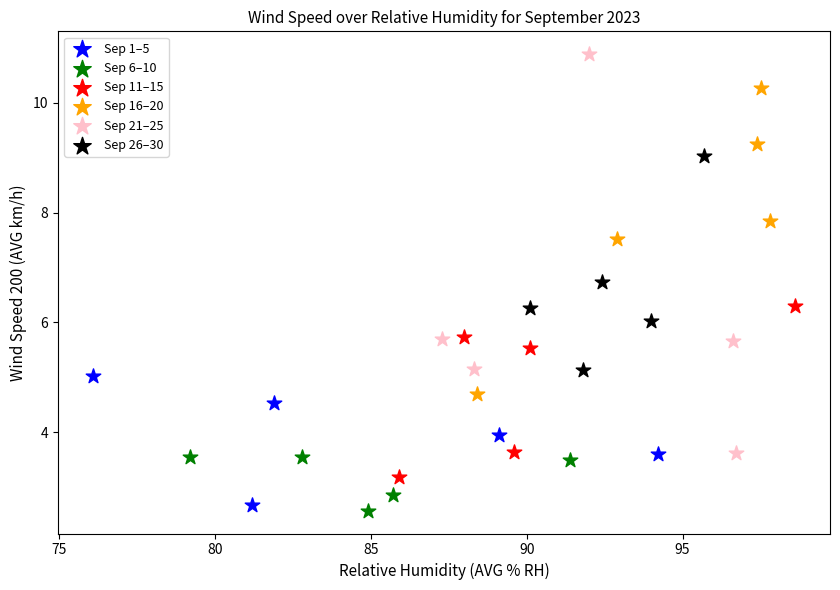

Which series contains the lowest Y value?

Sep 6–10